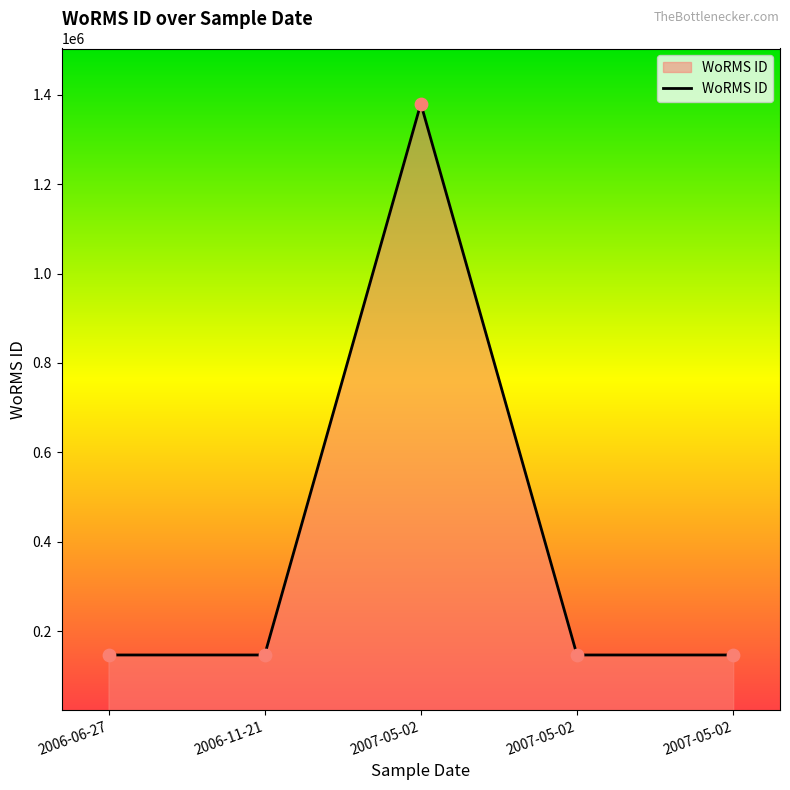

Which has a higher value, 2007-05-02 or 2006-06-27?

2007-05-02